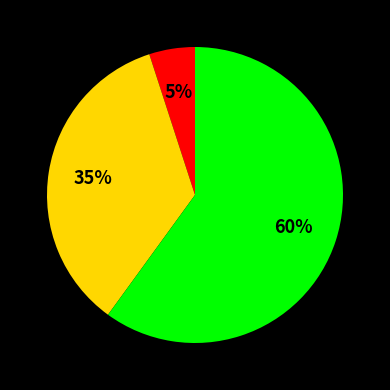

To the nearest percent, what is the average slice percentage?

33%